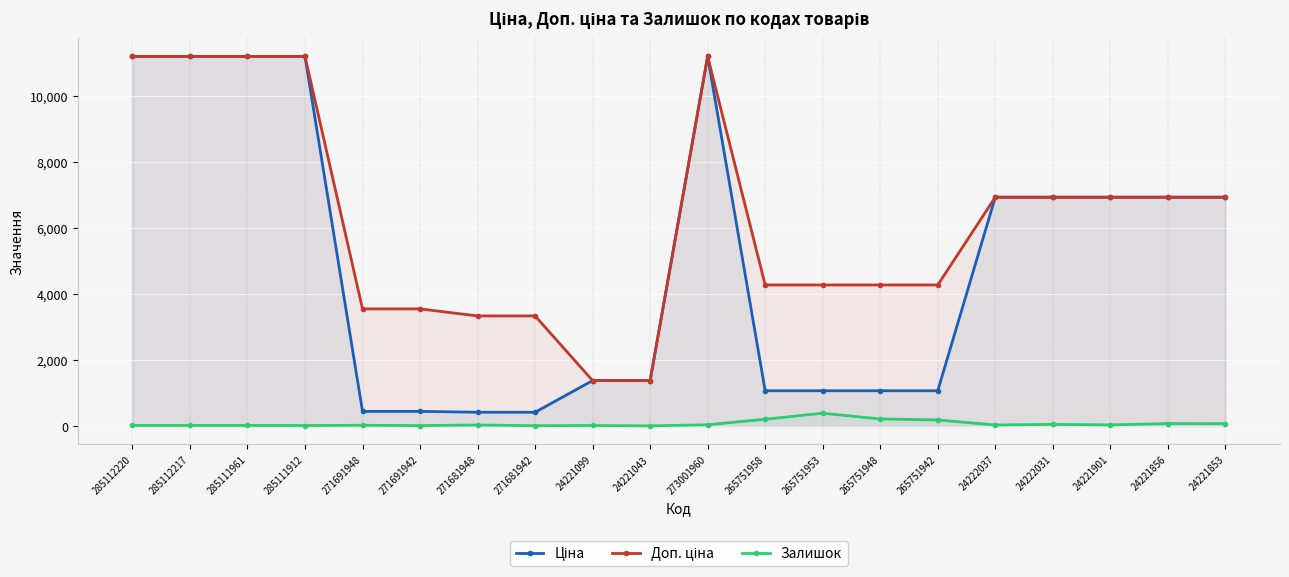

What are all the series names shown in the legend?

Ціна, Доп. ціна, Залишок